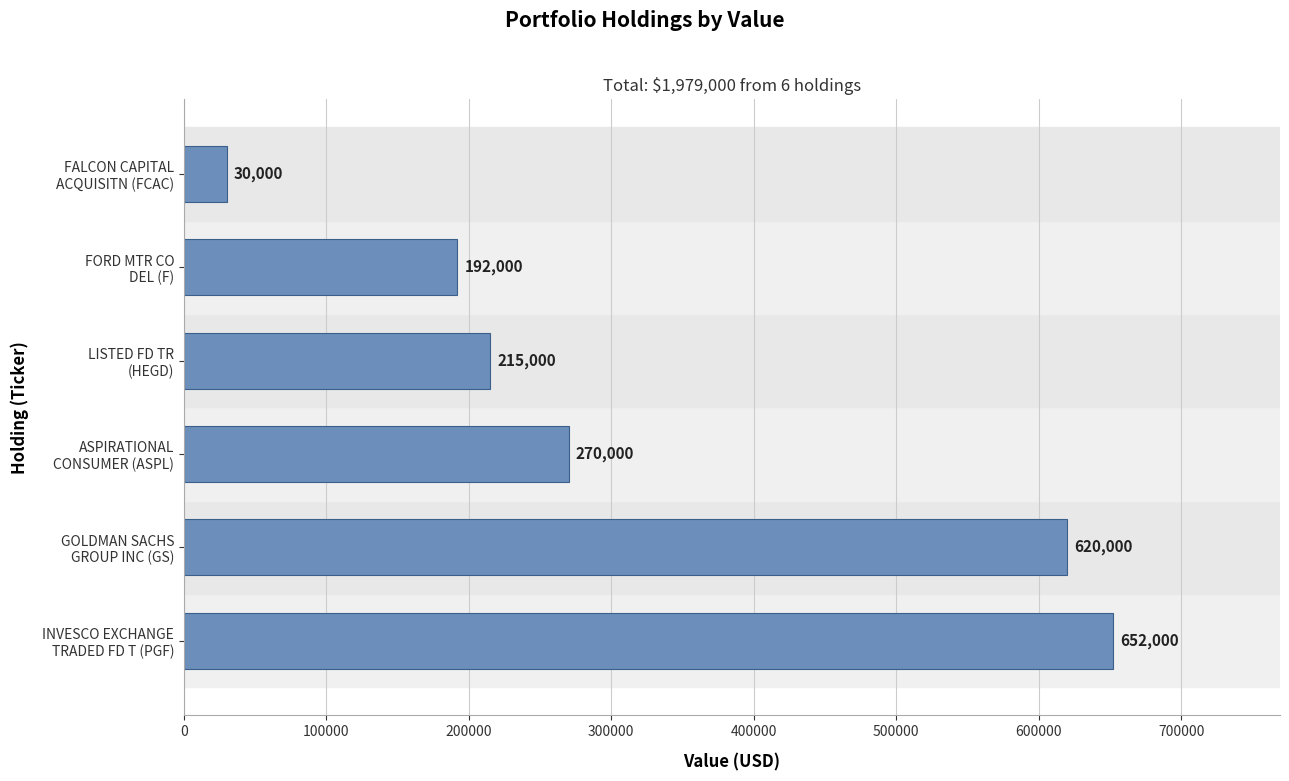

Reading bottom to top, list all the values displayed in this chart.

652000	620000	270000	215000	192000	30000